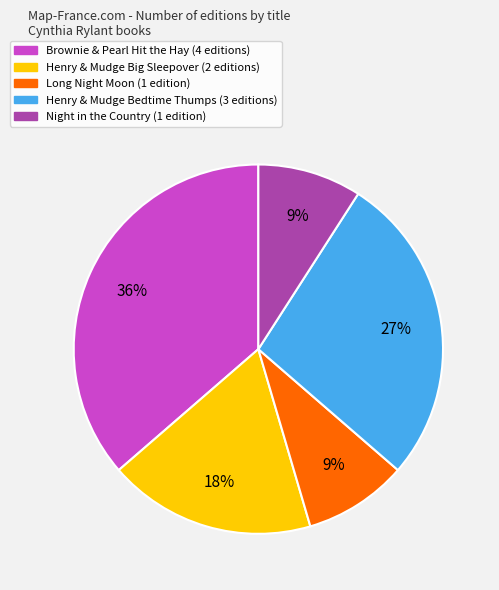

Is it true that Henry & Mudge Big Sleepover (2 editions) is 18% of the pie?

True